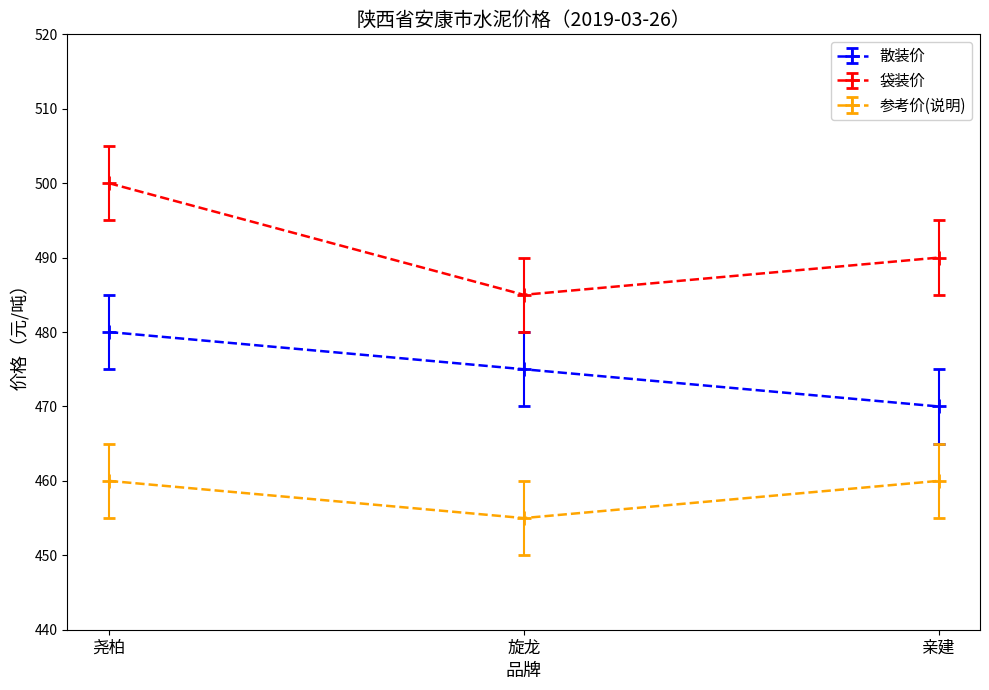

What is the label of the 3rd point from the left?

亲建